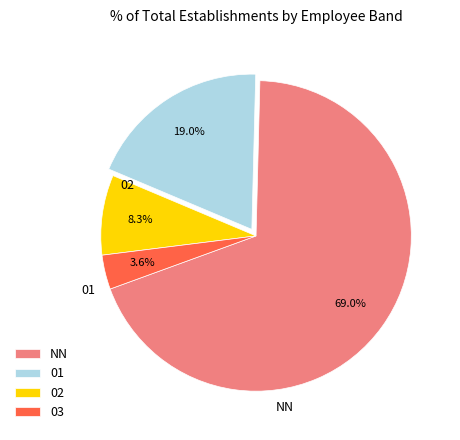

True or false: 03 accounts for 4% of the total.

True